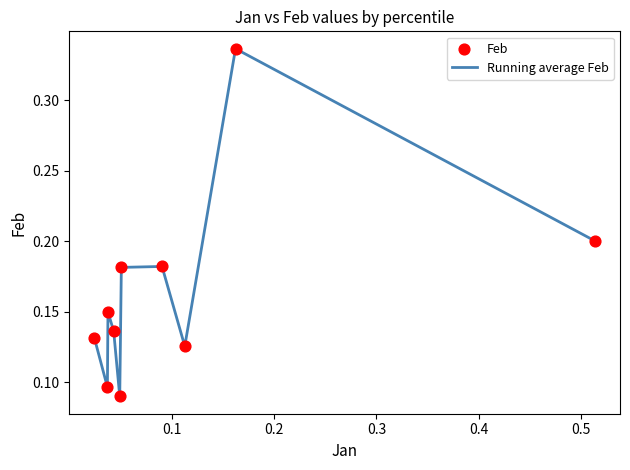

How many lines are shown in the chart?

1